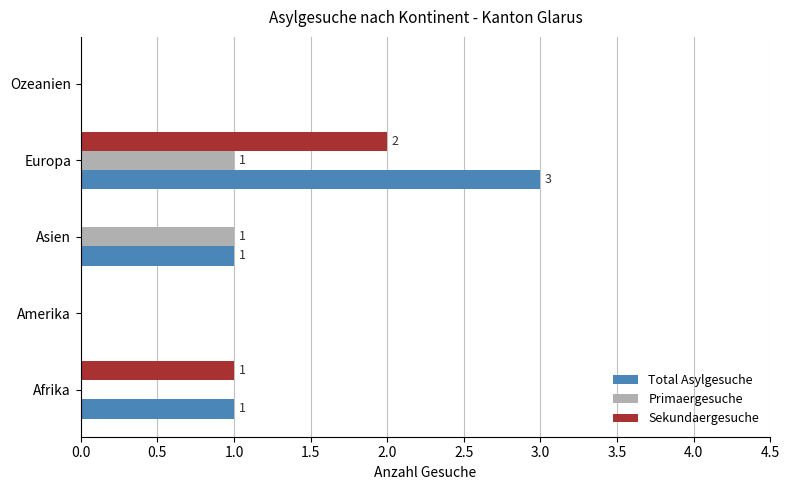

Which category has the highest value across all series?

Europa